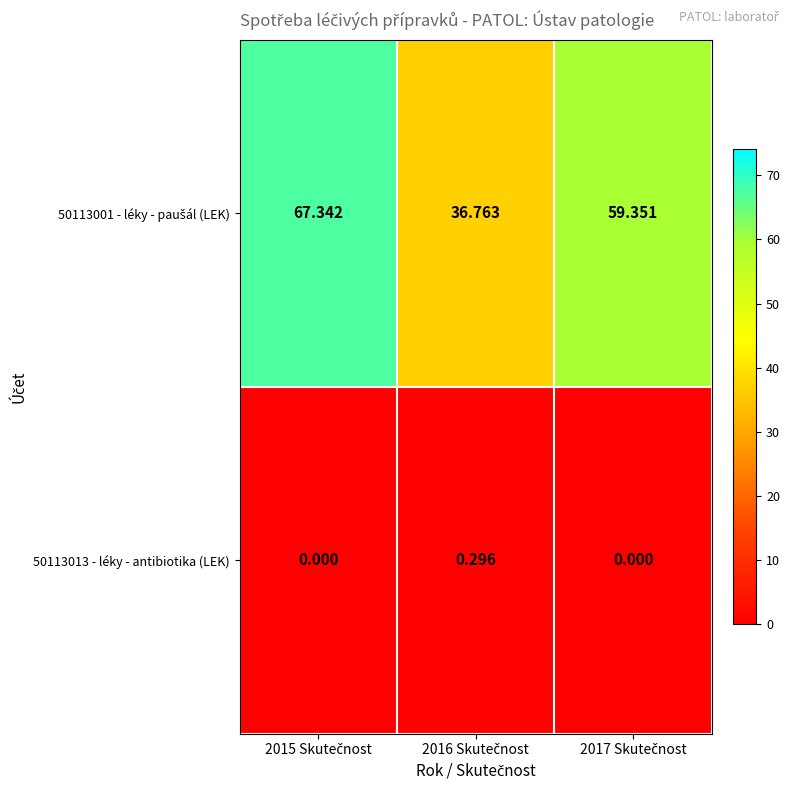

Which series changed the most between 2015 Skutečnost and 2017 Skutečnost?

50113001 - léky - paušál (LEK)